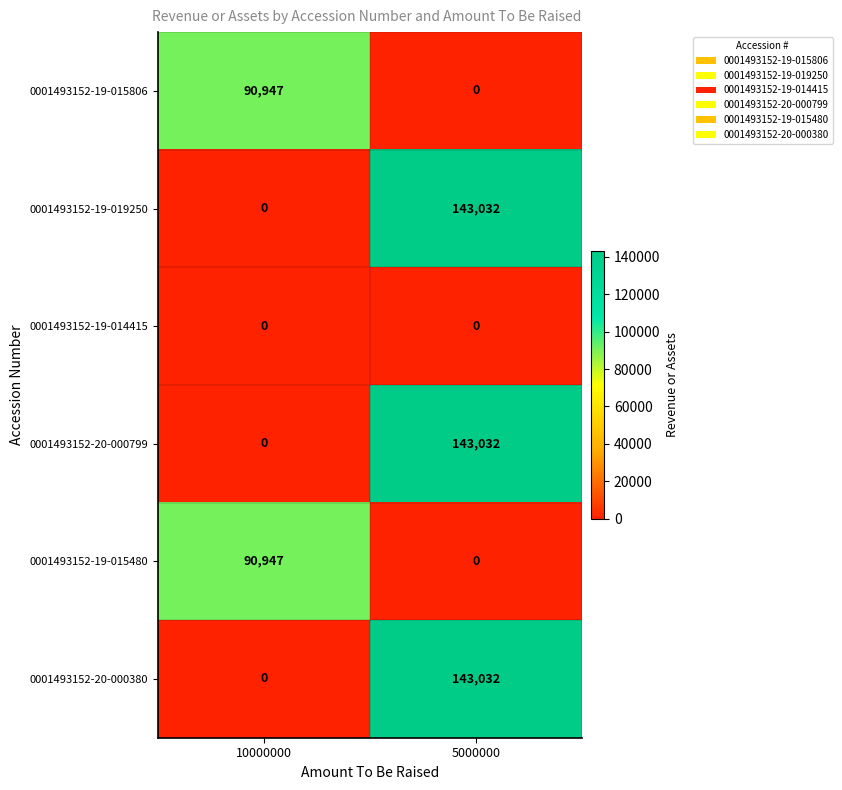

Reading left to right, list all the values displayed in this chart.

0001493152-19-015806: 90947	0
0001493152-19-019250: 0	143032
0001493152-19-014415: 0	0
0001493152-20-000799: 0	143032
0001493152-19-015480: 90947	0
0001493152-20-000380: 0	143032